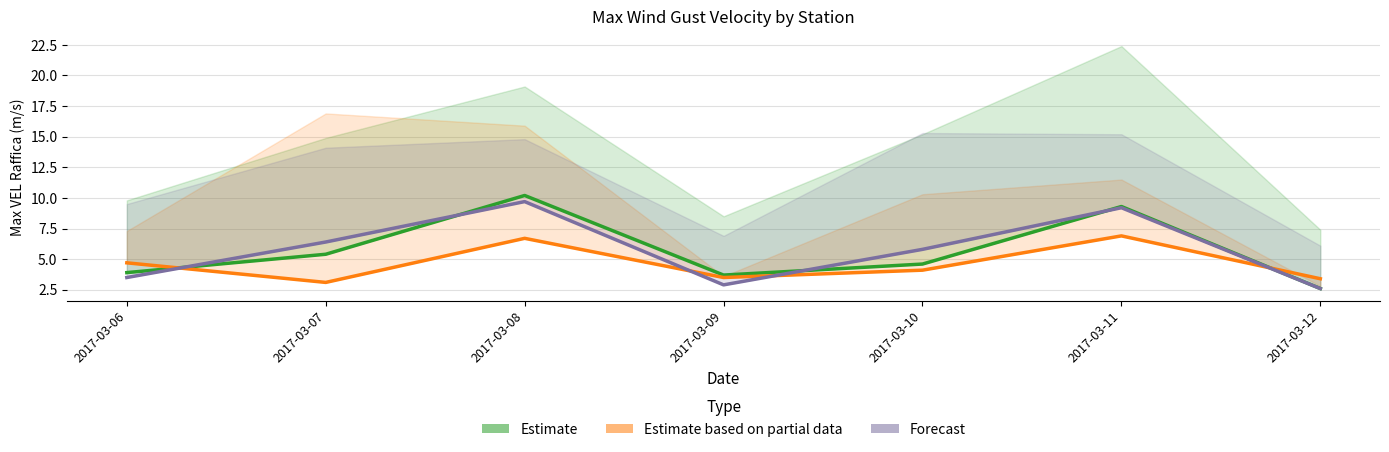

At how many categories does at least one series exceed 4?

5